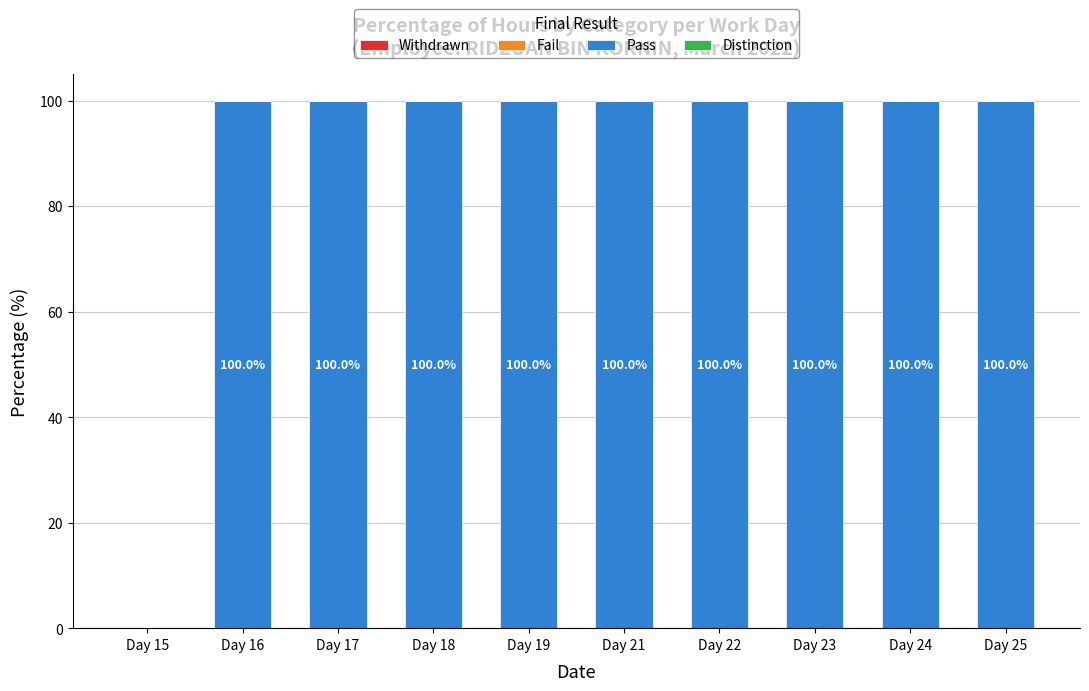

Approximately how many times larger is the value at Day 23 compared to Day 22?

1.0